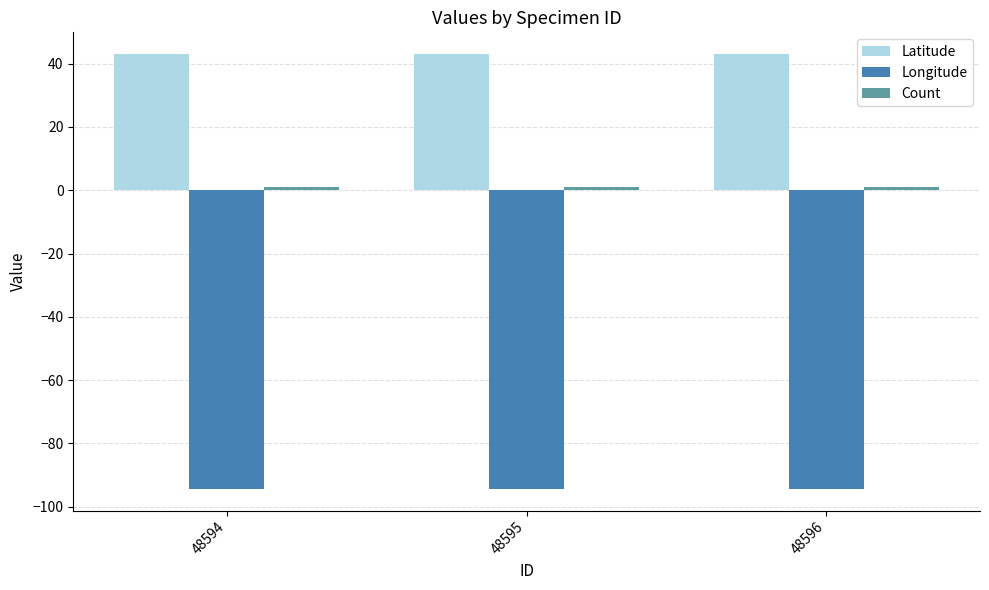

What is the greatest value displayed?

43.0